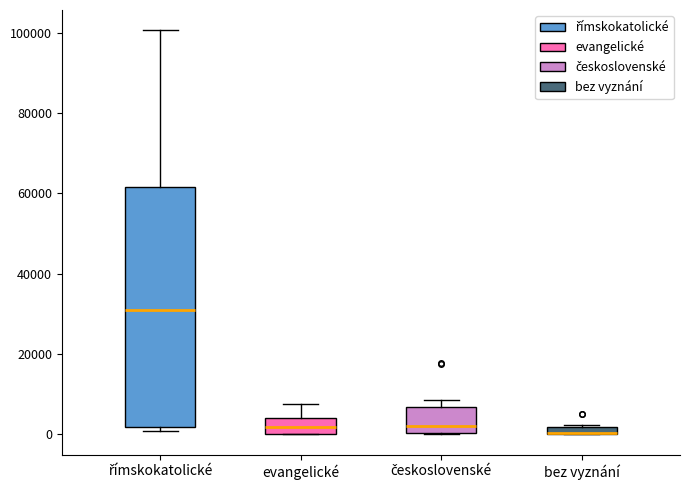

Where is the upper edge of the box for římskokatolické on the y-axis? The values are not printed on the chart, so give them approximately, as read against the axis.

62000